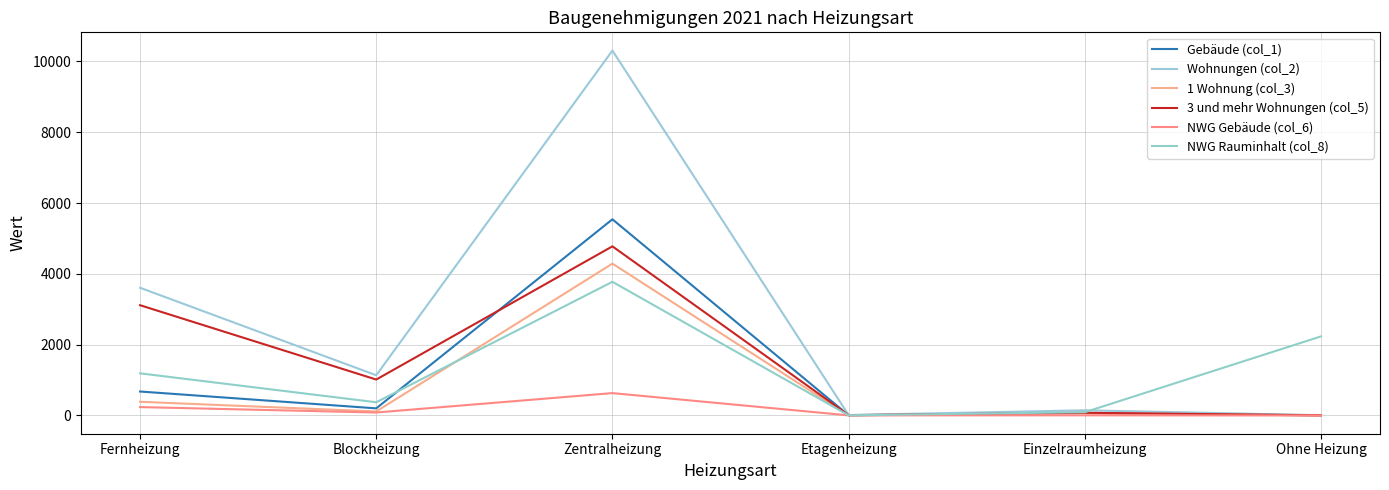

What is the label of the 5th point from the right?

Blockheizung